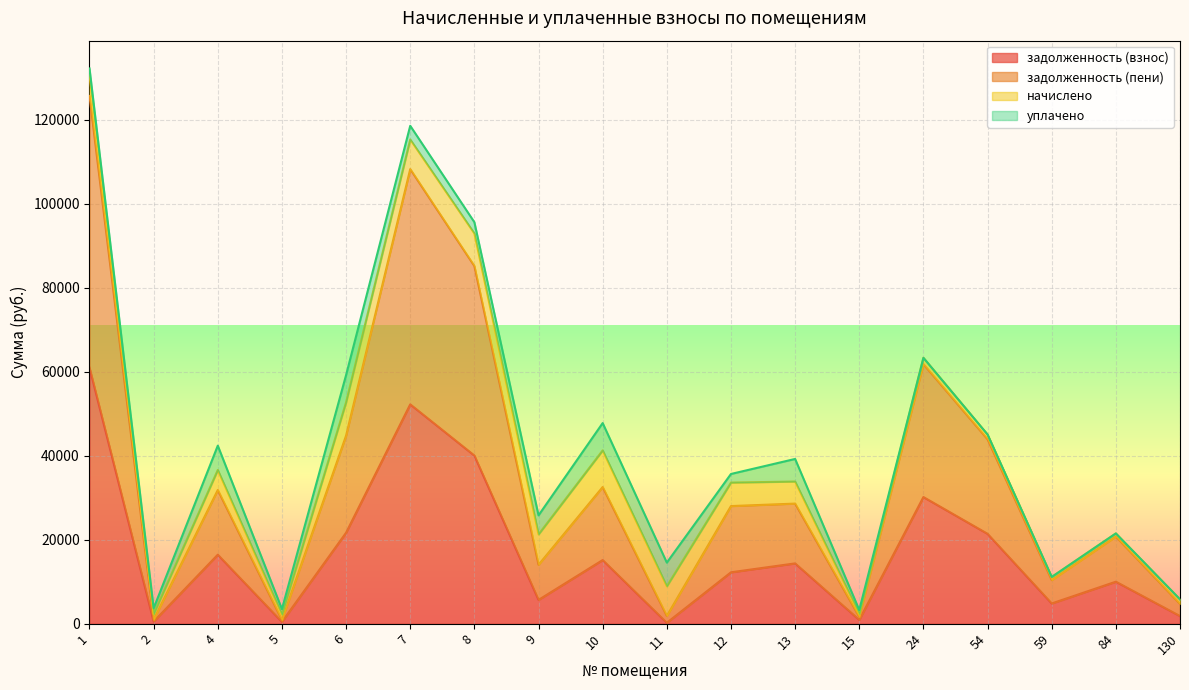

Does the chart display data point markers on the line(s)?

No